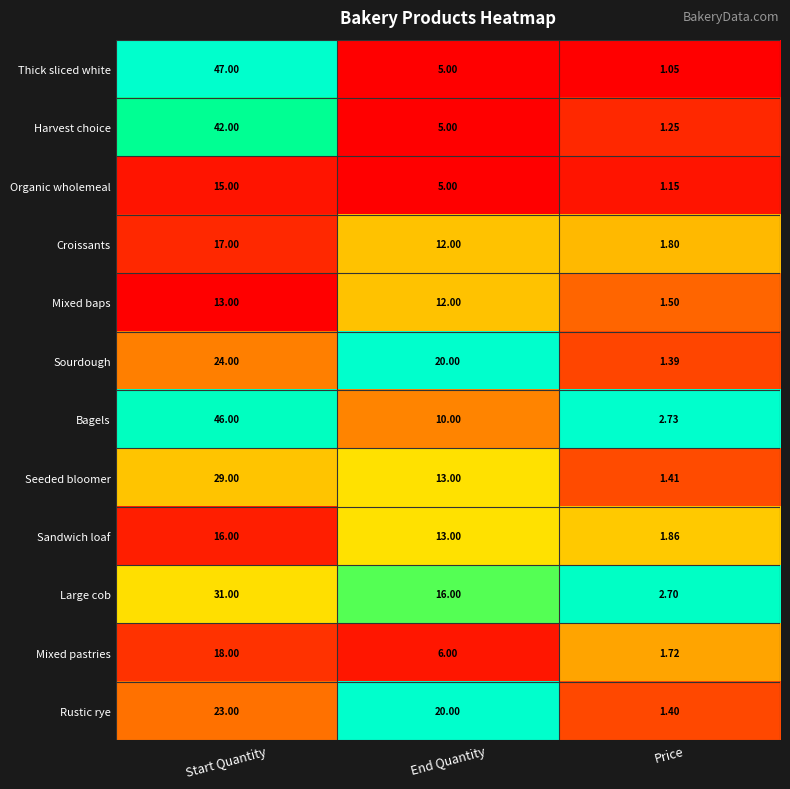

What is the difference between the highest and lowest values at End Quantity?

15.0